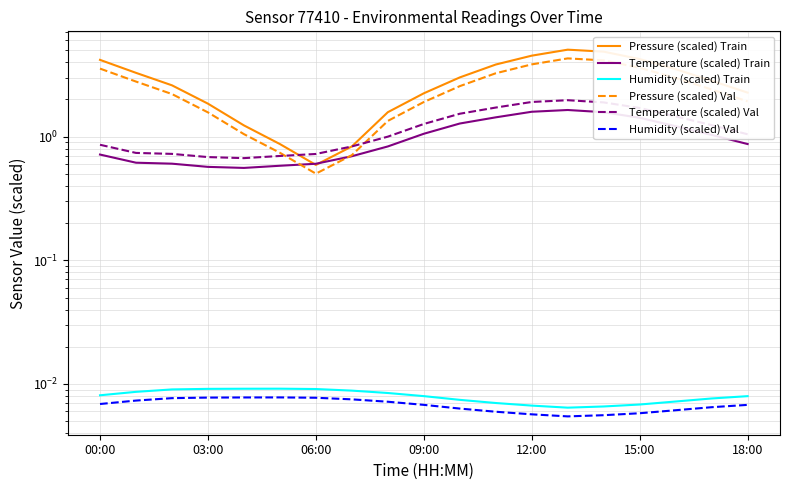

What is the difference between the Pressure (scaled) Val values at 00:00 and 17?

1.1